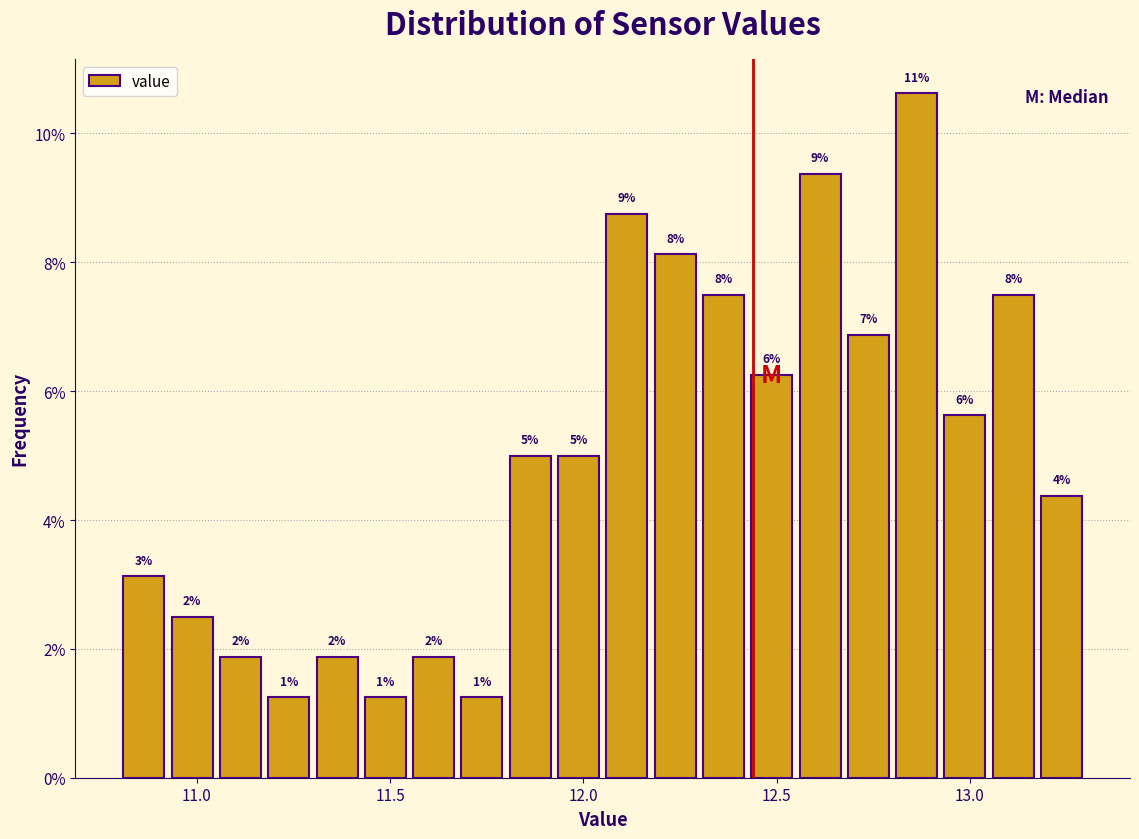

Around what value on the x-axis is the tallest bar? Give the approximate position of its centre, as read against the axis.

12.85